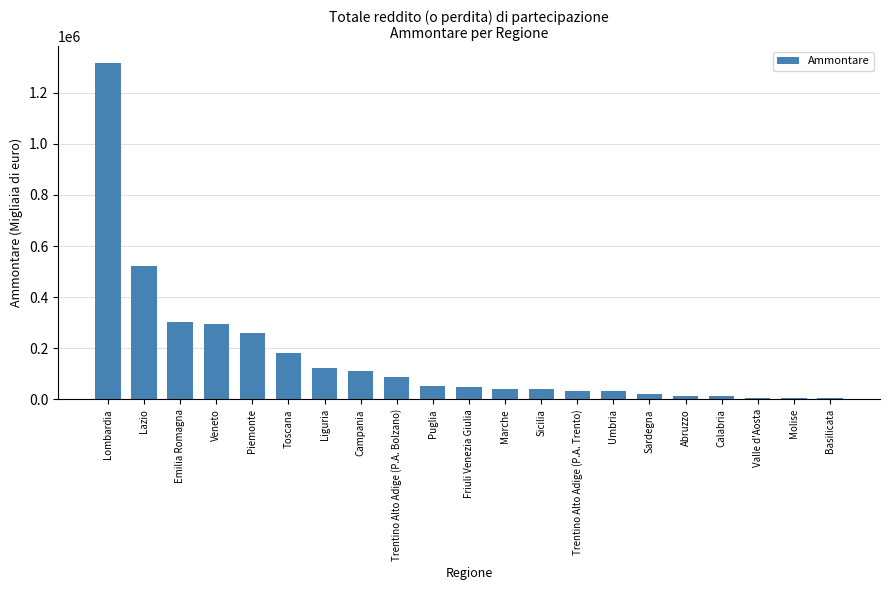

What is the change in value from Piemonte to Trentino Alto Adige (P.A. Bolzano)?

-169795